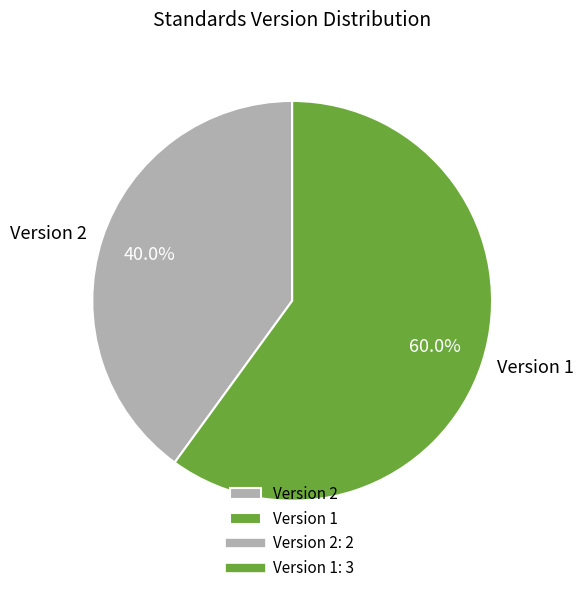

Is the sum of Version 2 and Version 1 greater than half?

Yes